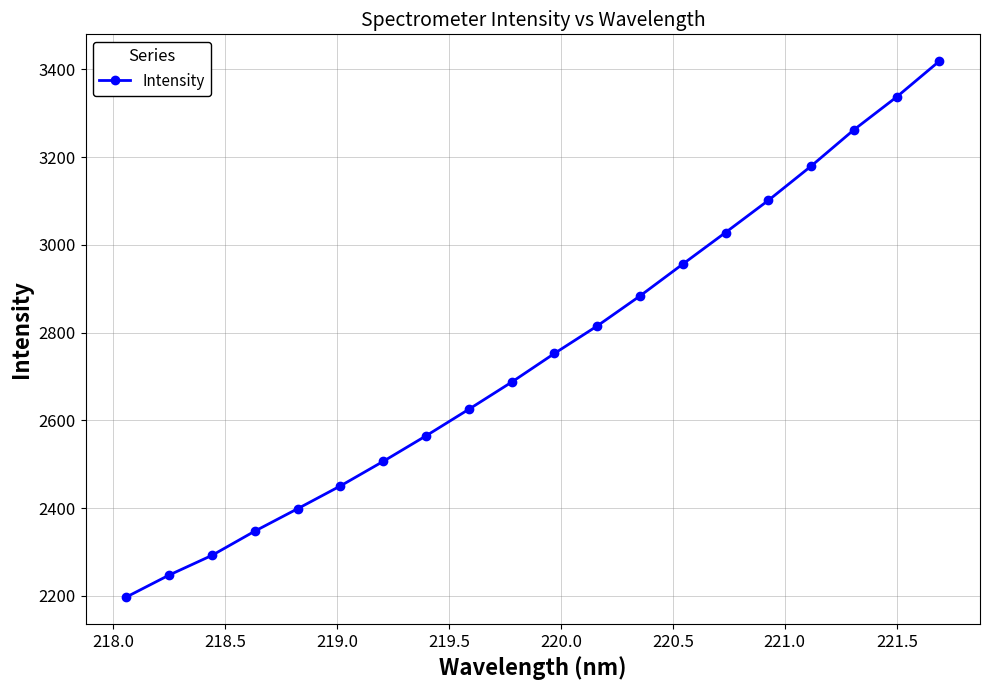

What is the difference between the maximum and minimum values?

1221.5